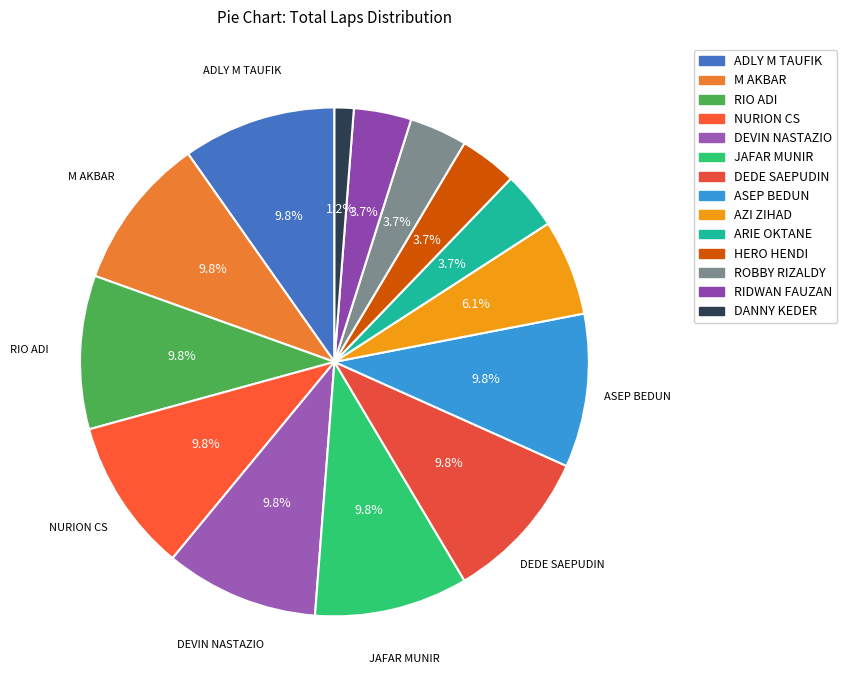

Count the number of slices in the pie.

14